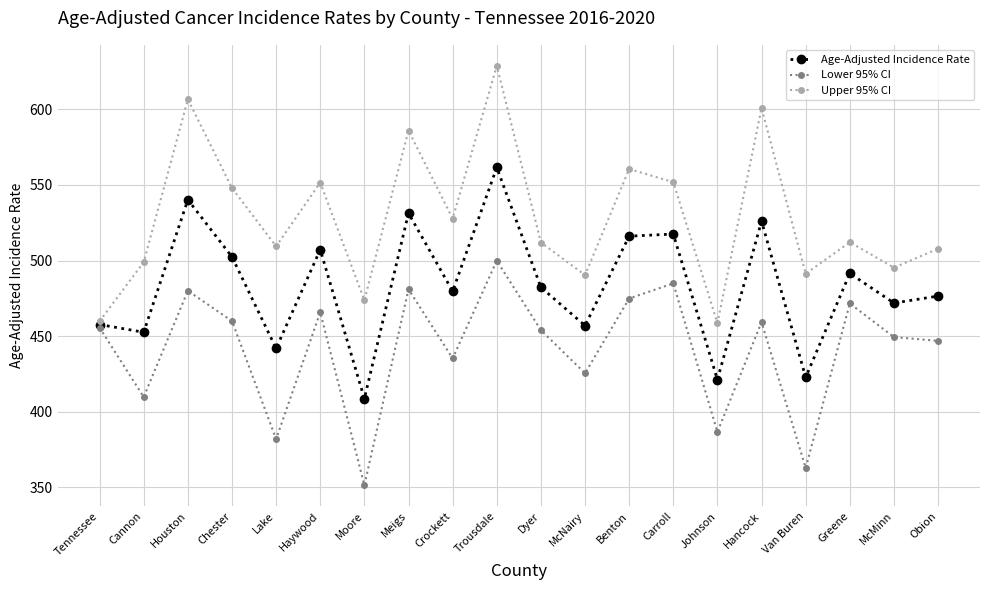

Which category has the lowest value in the Lower 95% CI series?

Moore